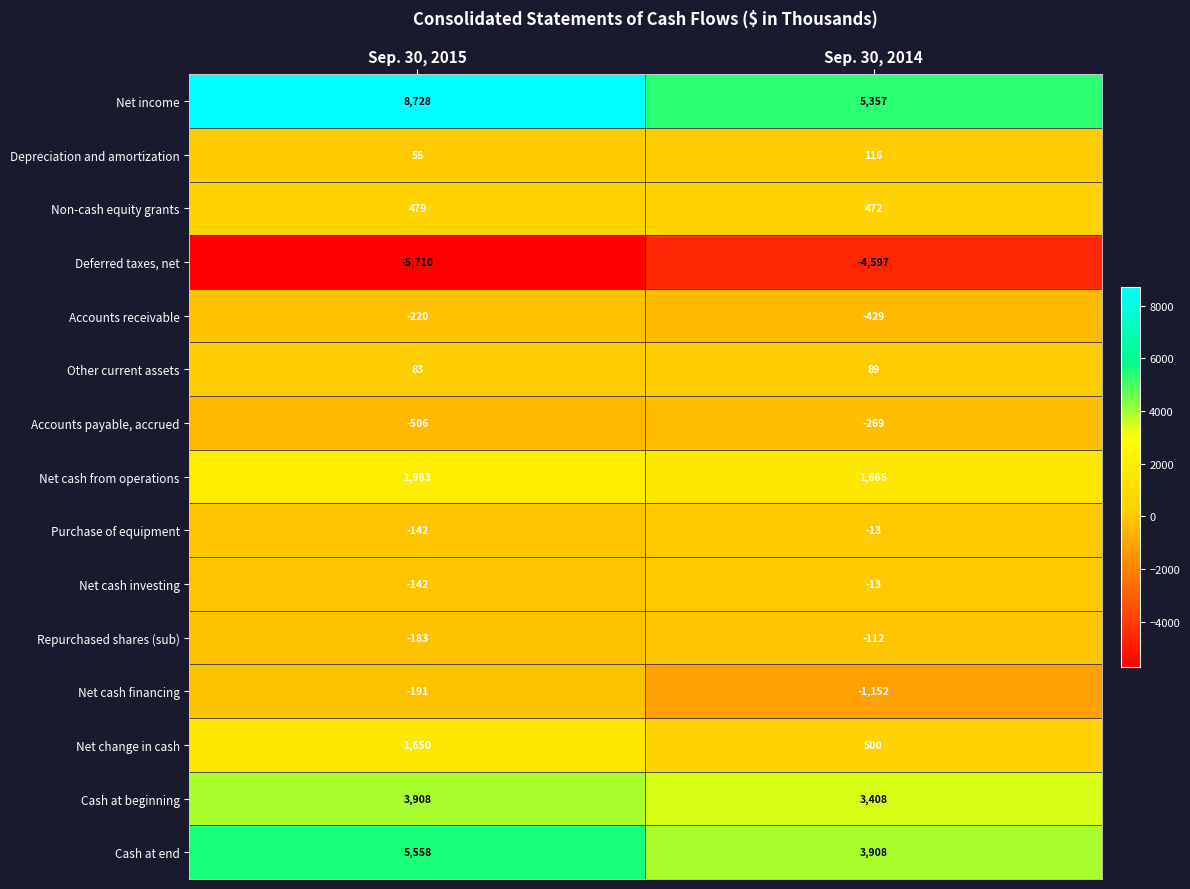

What is the sum of all Net income values?

14085